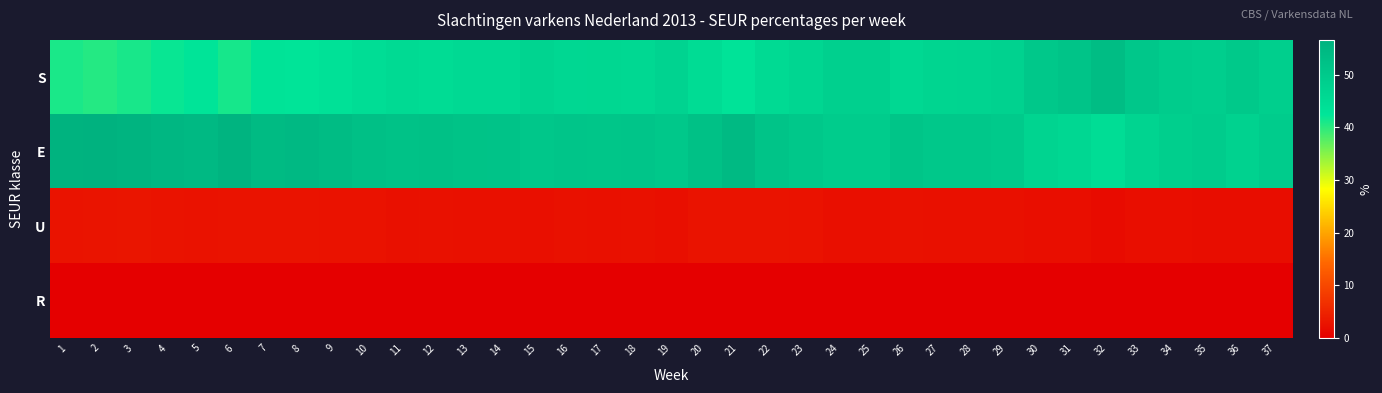

Reading right to left, transcribe all the data shown in this chart.

S: 37=48.6	36=50.2	35=48.7	34=49.3	33=50.7	32=53.6	31=51.7	30=50.6	29=47.6	28=47.2	27=46.9	26=46.1	25=48.4	24=48.4	23=46.7	22=45.6	21=42.9	20=44.8	19=47.4	18=46.2	17=46.4	16=46.3	15=47.0	14=45.7	13=45.7	12=45.0	11=45.4	10=44.6	9=43.5	8=42.6	7=43.1	6=41.2	5=42.7	4=42.0	3=41.1	2=40.4	1=41.0
E: 37=49.4	36=47.8	35=49.3	34=48.6	33=47.3	32=44.6	31=46.3	30=47.3	29=49.9	28=50.3	27=50.6	26=51.3	25=49.2	24=49.3	23=50.6	22=51.7	21=54.3	20=52.5	19=50.3	18=51.2	17=51.1	16=51.2	15=50.7	14=51.8	13=51.9	12=52.5	11=52.1	10=52.8	9=53.8	8=54.6	7=54.1	6=56.0	5=54.6	4=55.1	3=55.9	2=56.6	1=56.3
U: 37=1.9	36=1.9	35=1.9	34=2.0	33=2.0	32=1.7	31=2.0	30=2.0	29=2.4	28=2.4	27=2.4	26=2.5	25=2.3	24=2.2	23=2.6	22=2.7	21=2.7	20=2.7	19=2.3	18=2.5	17=2.4	16=2.5	15=2.3	14=2.4	13=2.4	12=2.5	11=2.4	10=2.6	9=2.6	8=2.7	7=2.7	6=2.7	5=2.6	4=2.8	3=3.0	2=2.9	1=2.7
R: 37=0.1	36=0.0	35=0.0	34=0.1	33=0.1	32=0.1	31=0.1	30=0.1	29=0.1	28=0.1	27=0.1	26=0.1	25=0.1	24=0.1	23=0.1	22=0.1	21=0.1	20=0.1	19=0.1	18=0.1	17=0.1	16=0.1	15=0.1	14=0.1	13=0.1	12=0.1	11=0.1	10=0.1	9=0.1	8=0.1	7=0.1	6=0.1	5=0.1	4=0.1	3=0.1	2=0.1	1=0.1